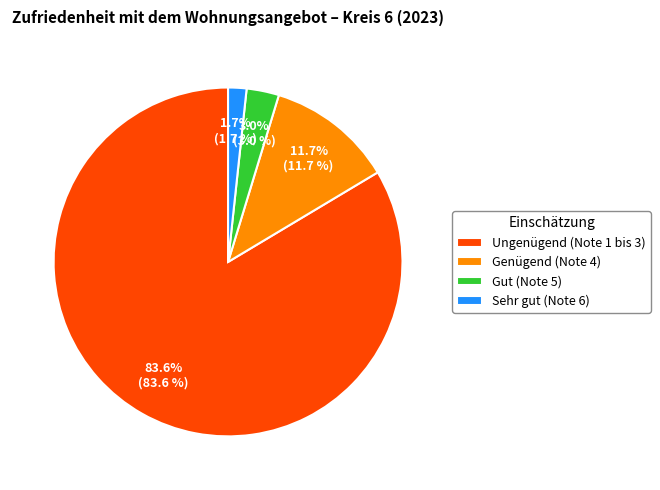

What is the majority slice?

Ungenügend (Note 1 bis 3)